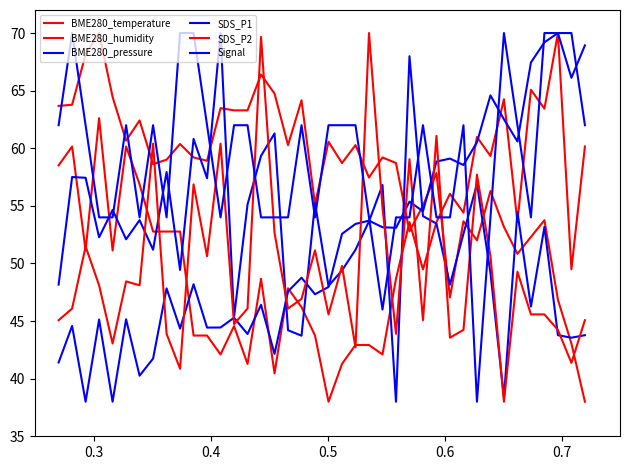

At which category does BME280_humidity reach its first local valley?

0.7